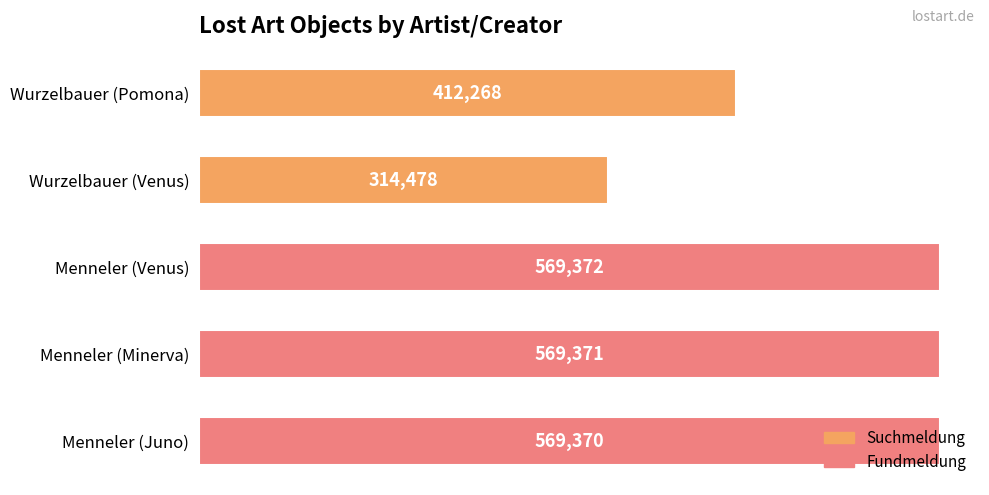

What position from the top is Wurzelbauer (Pomona)?

1